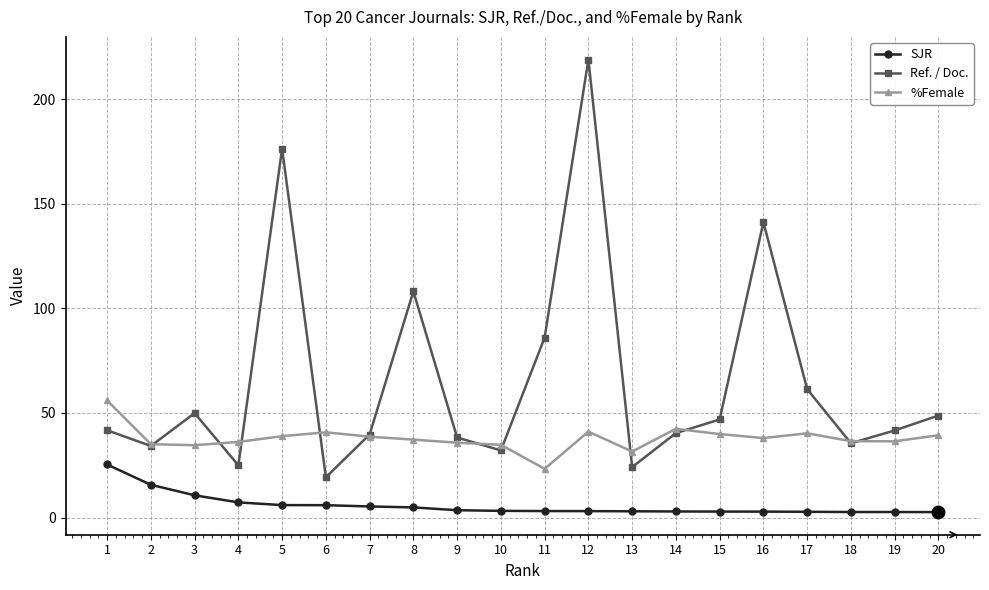

How many categories are shown in the chart?

20